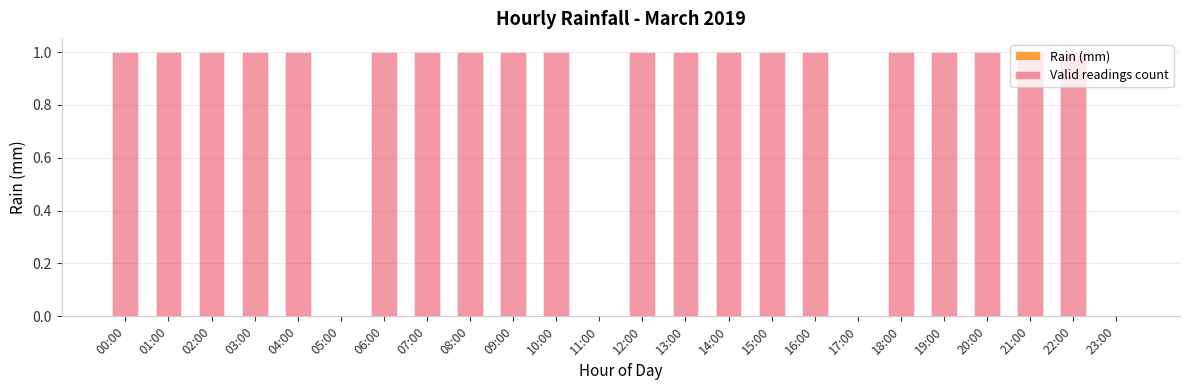

What is the ratio of the value at 08:00 to the value at 12:00?

1.0